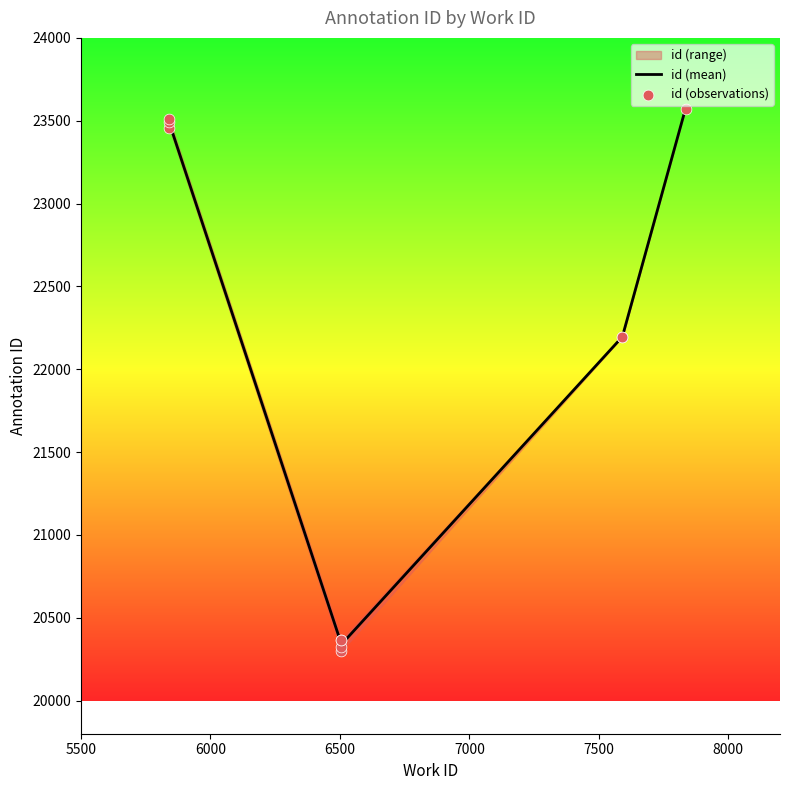

What is the ratio of the value at 6506 to the value at 6506?

1.0